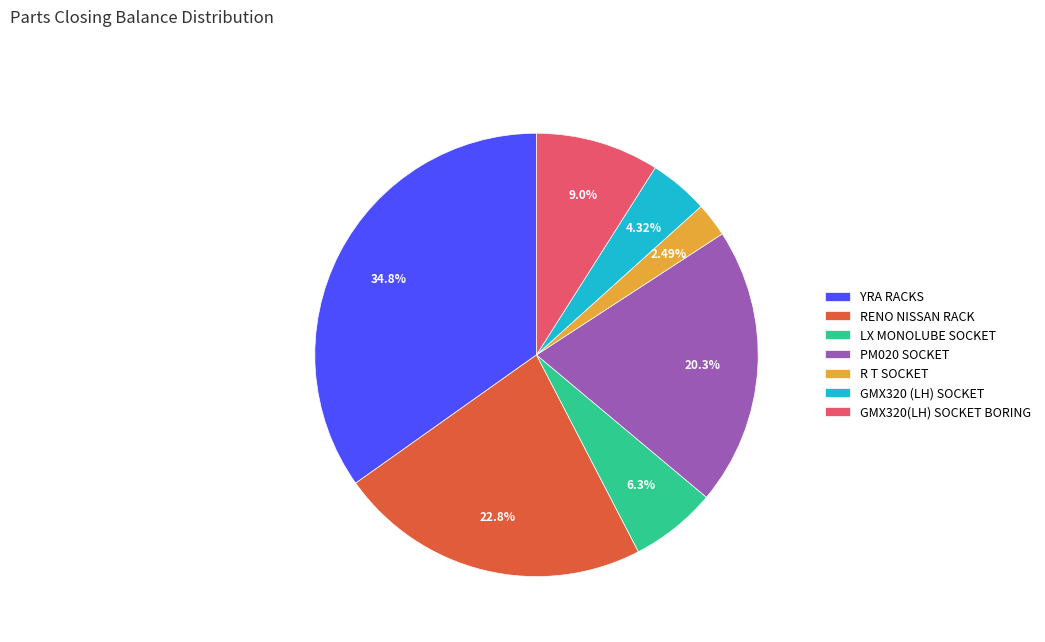

Count the number of slices in the pie.

7